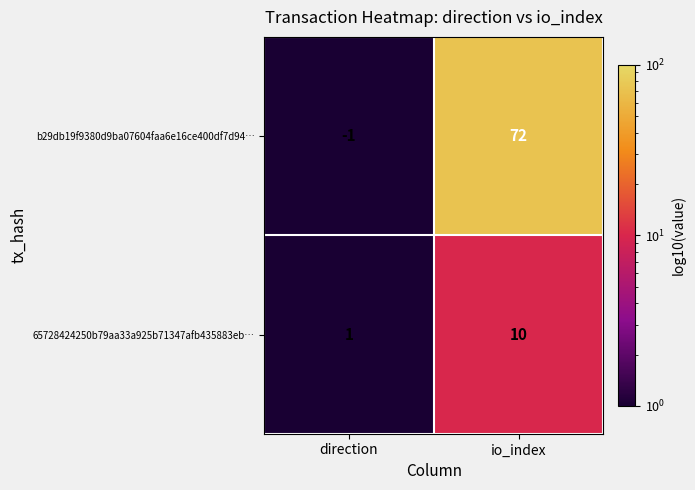

True or false: 65728424250b79aa33a925b71347afb435883eb… has a value of 10 at io_index.

True